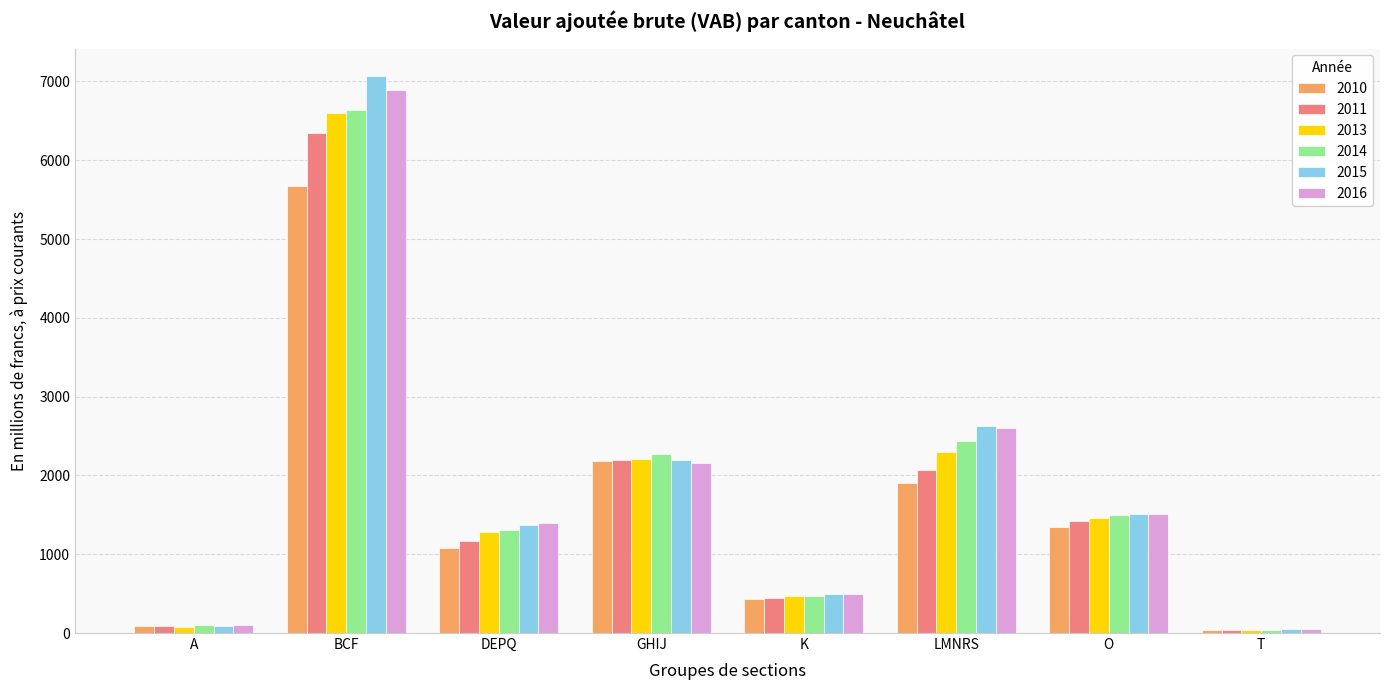

What is the difference between the second highest and second lowest values in the 2014 series?

2341.4